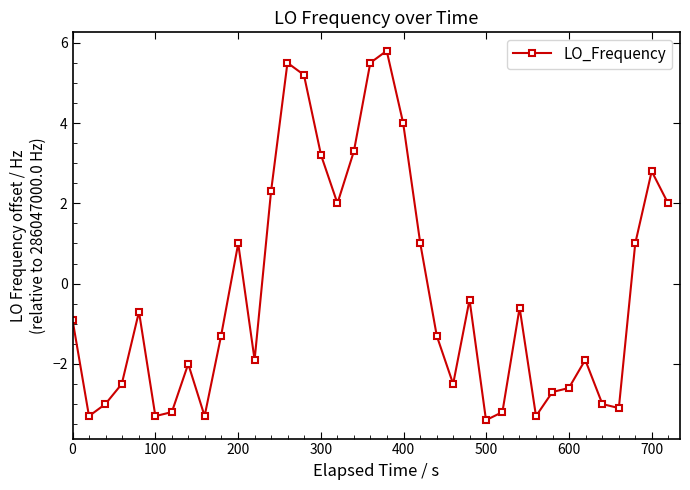

Reading right to left, transcribe all the data shown in this chart.

2.0	2.8	1.0	-3.1	-3.0	-1.9	-2.6	-2.7	-3.3	-0.6	-3.2	-3.4	-0.4	-2.5	-1.3	1.0	4.0	5.8	5.5	3.3	2.0	3.2	5.2	5.5	2.3	-1.9	1.0	-1.3	-3.3	-2.0	-3.2	-3.3	-0.7	-2.5	-3.0	-3.3	-0.9